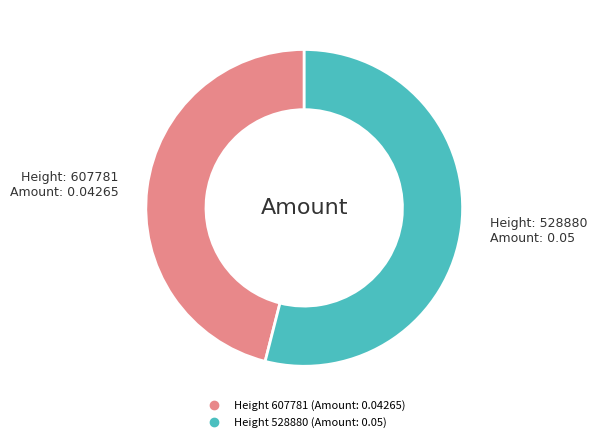

Is there a majority slice in this chart?

Yes